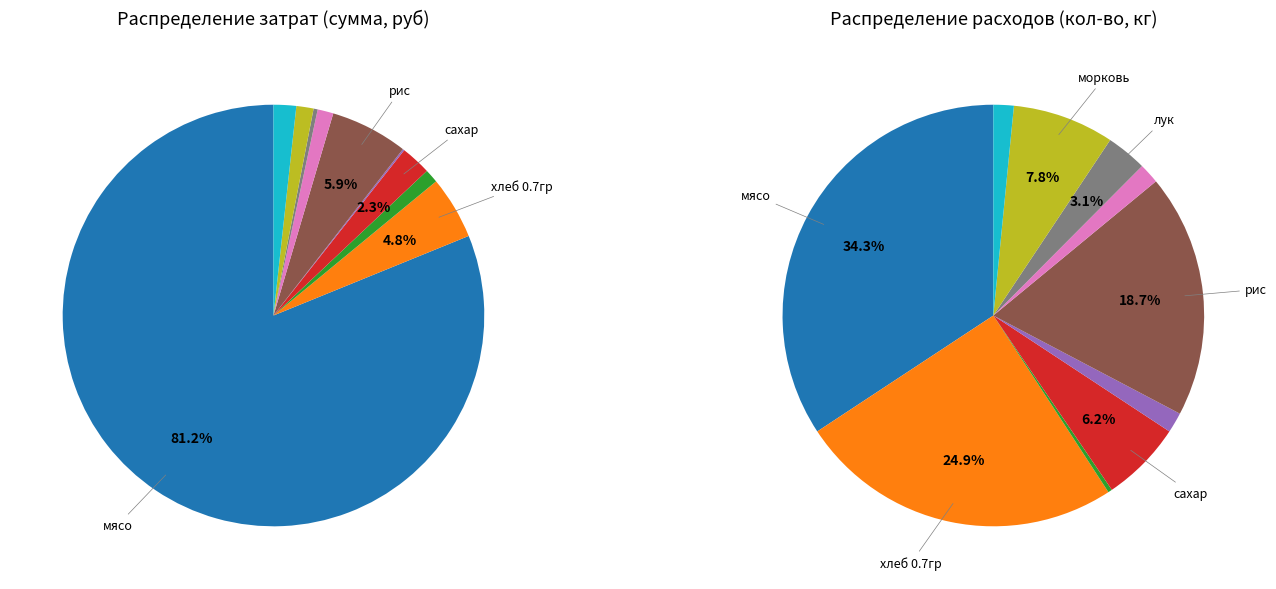

Combined, what portion of the pie is соль and хлеб 0.7гр?

4.9%